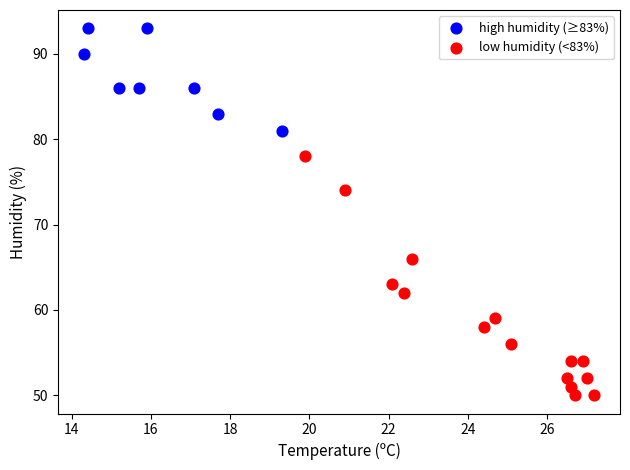

Which series contains the lowest Y value?

low humidity (<83%)